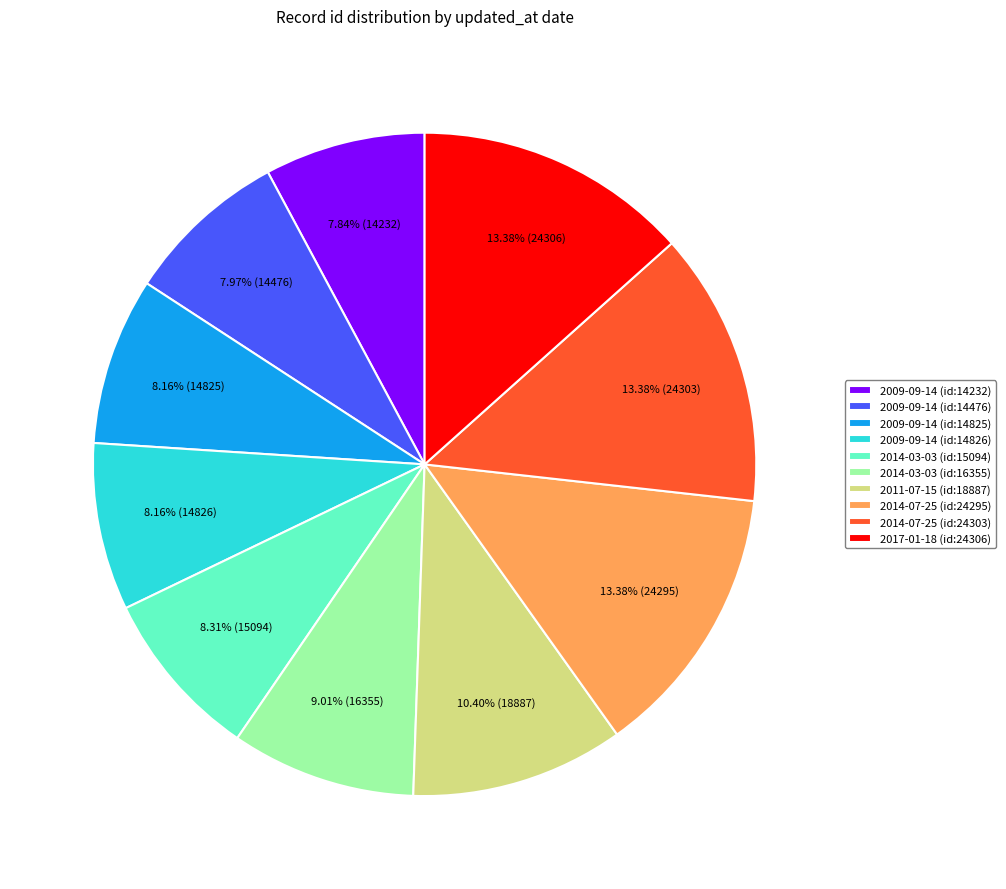

Is there any slice that represents more than half of the pie?

No